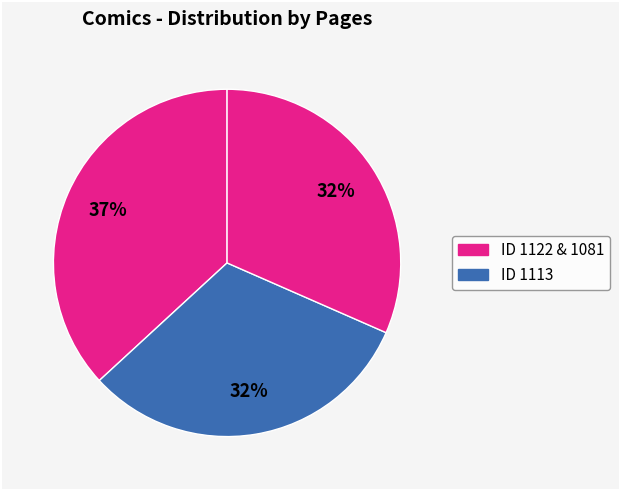

How many slices are in this pie chart?

3